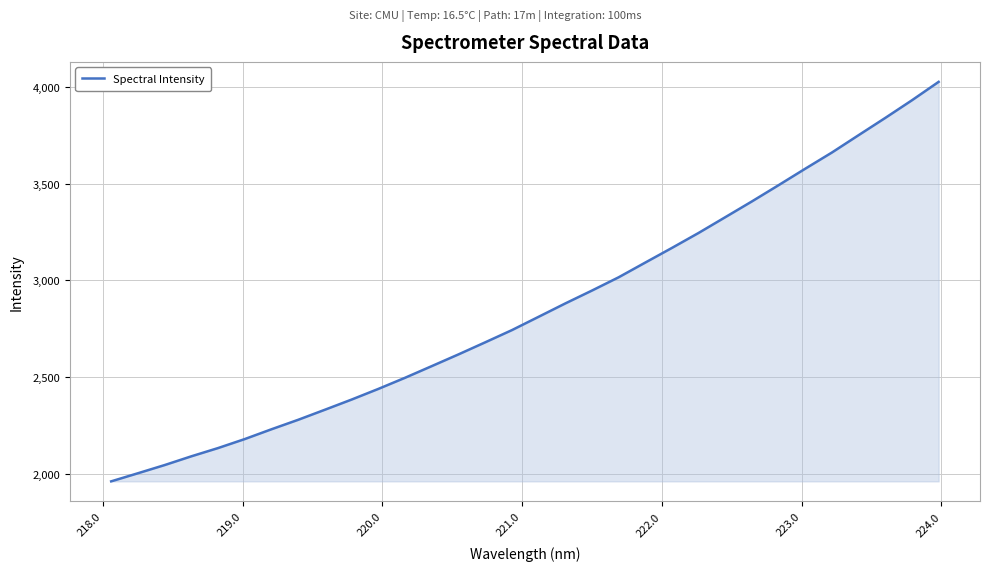

What is the greatest value displayed?

4027.7